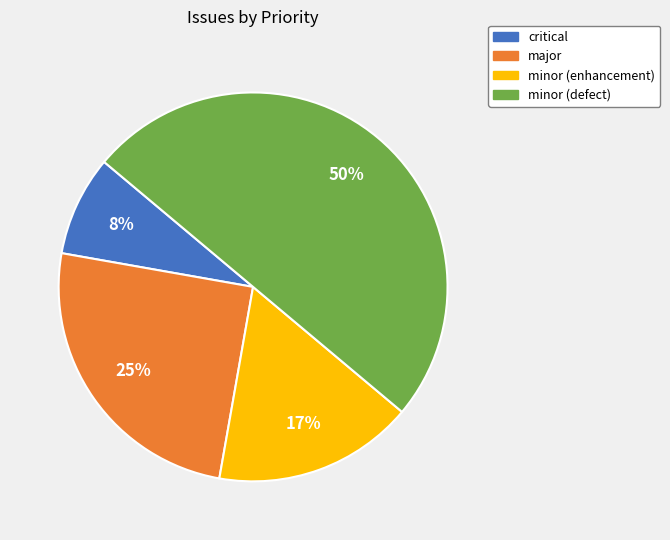

To the nearest percent, what is the difference between the largest and smallest slice percentages?

42%